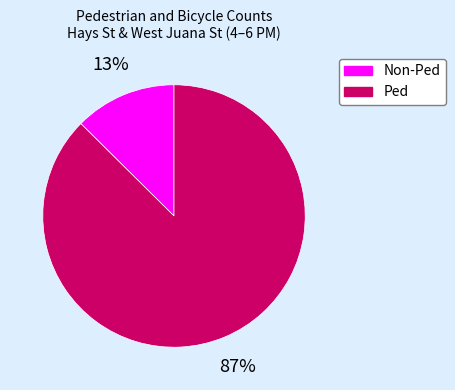

Which category has the biggest portion of the pie?

Ped